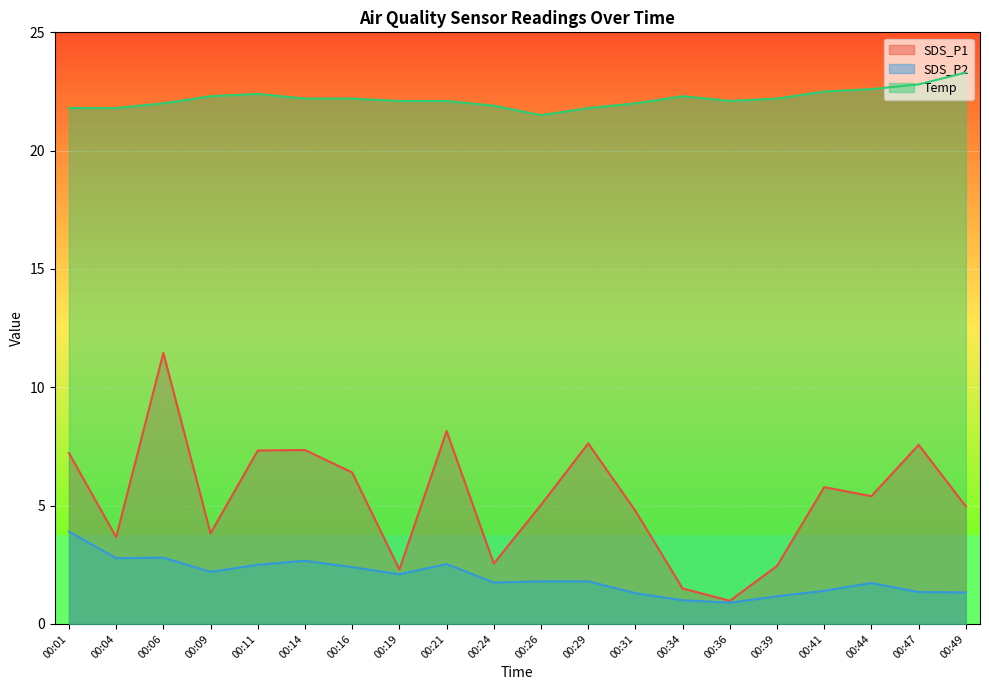

True or false: SDS_P2 has more than 0 interior local peaks.

True